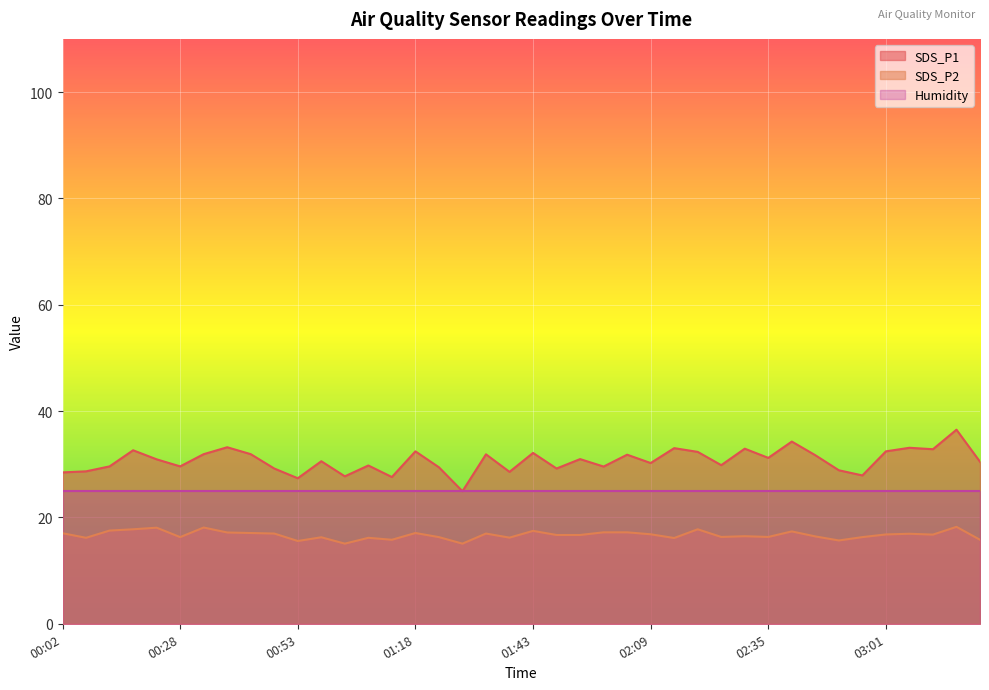

What is the average value of the SDS_P2 series?

16.7